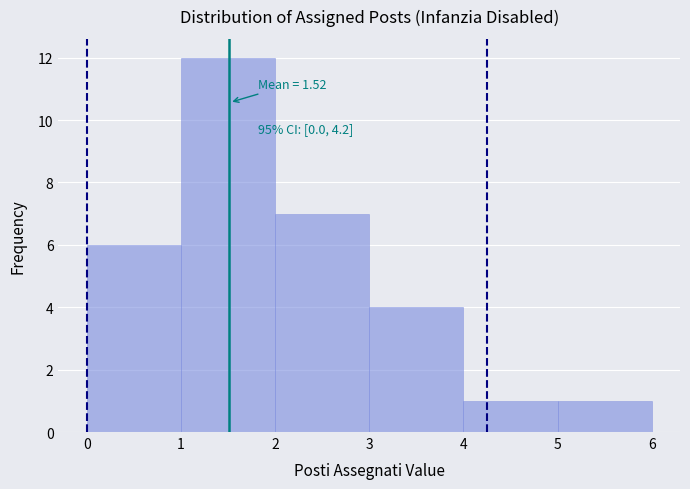

Which range on the x-axis has the tallest bar?

1 to 2